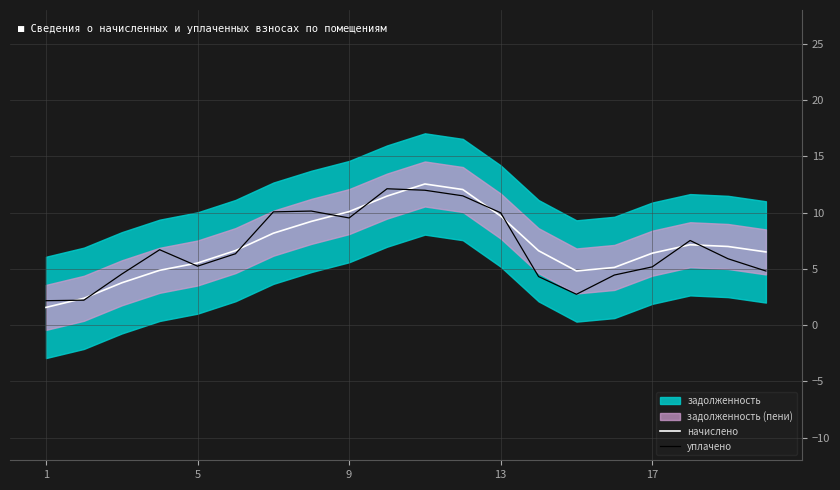

True or false: начислено and уплачено cross at least once.

True